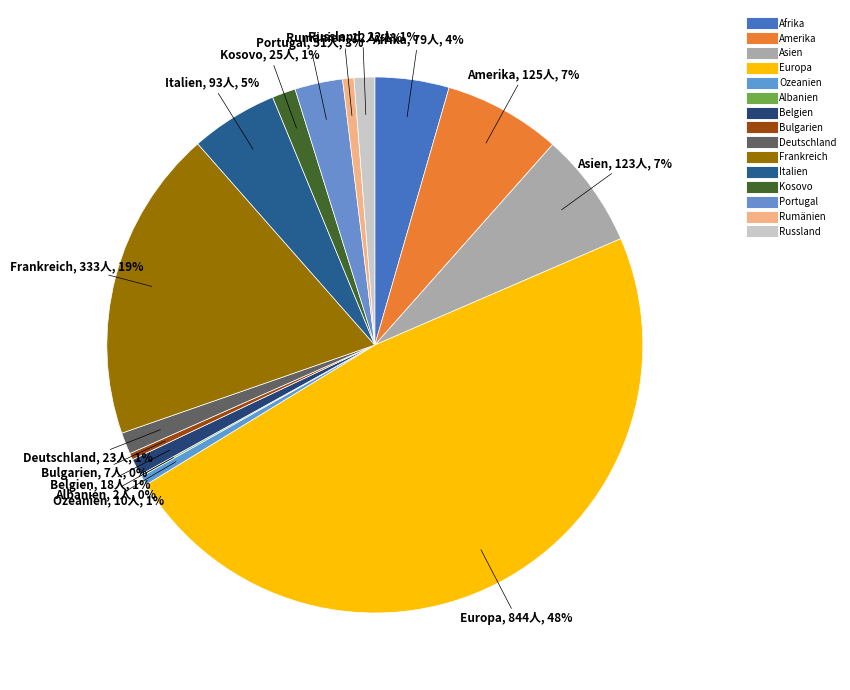

Which category has the smallest portion of the pie?

Albanien